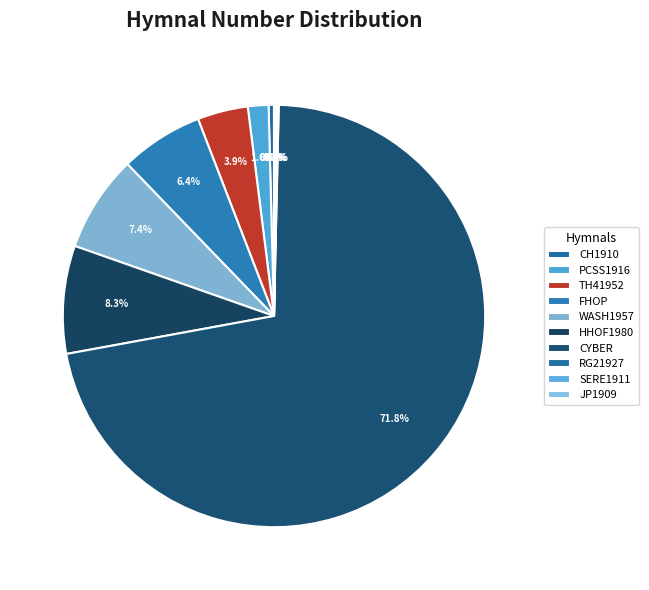

What is the change in value from PCSS1916 to TH41952?

+128